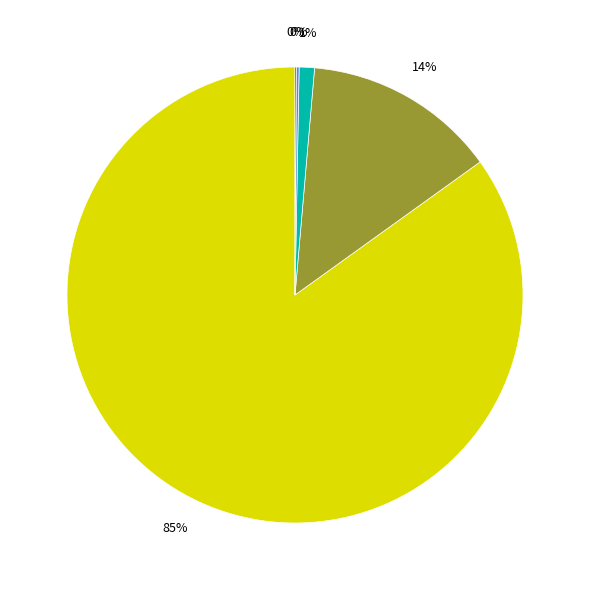

To the nearest percent, what is the difference between the largest and smallest slice percentages?

85%